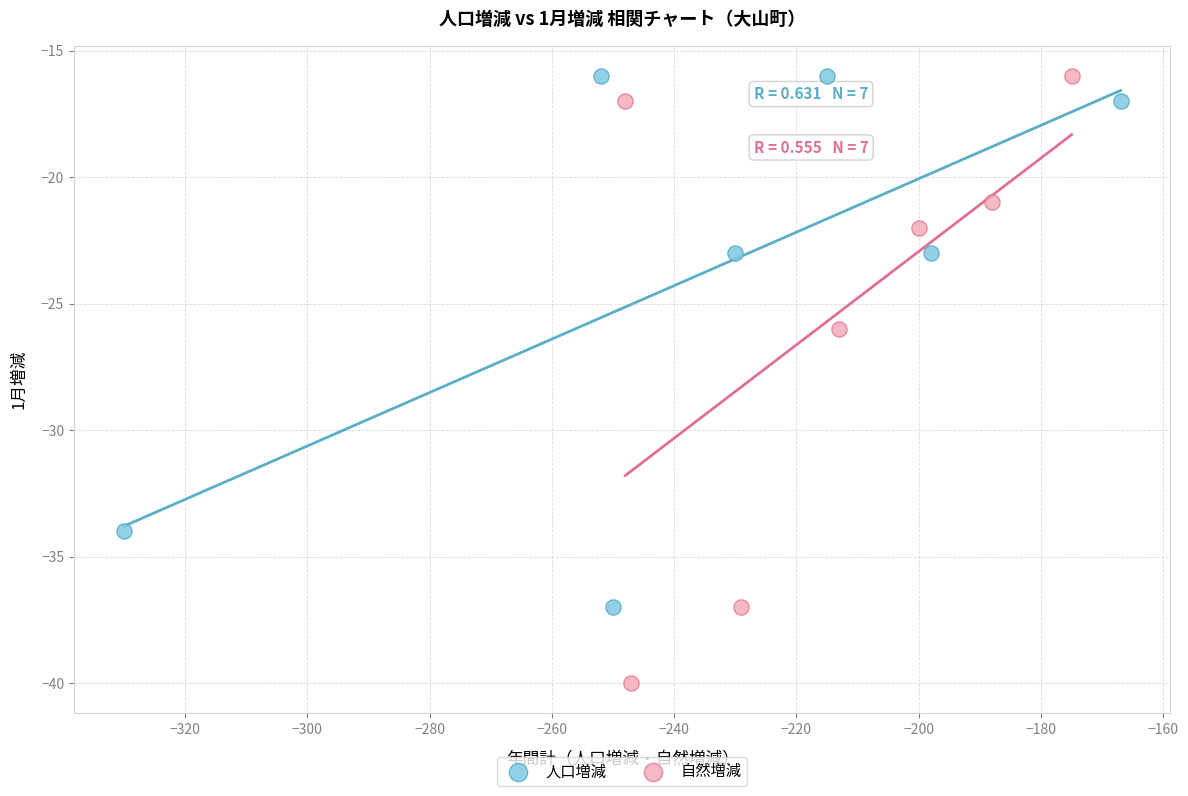

Which series contains the lowest Y value?

自然増減